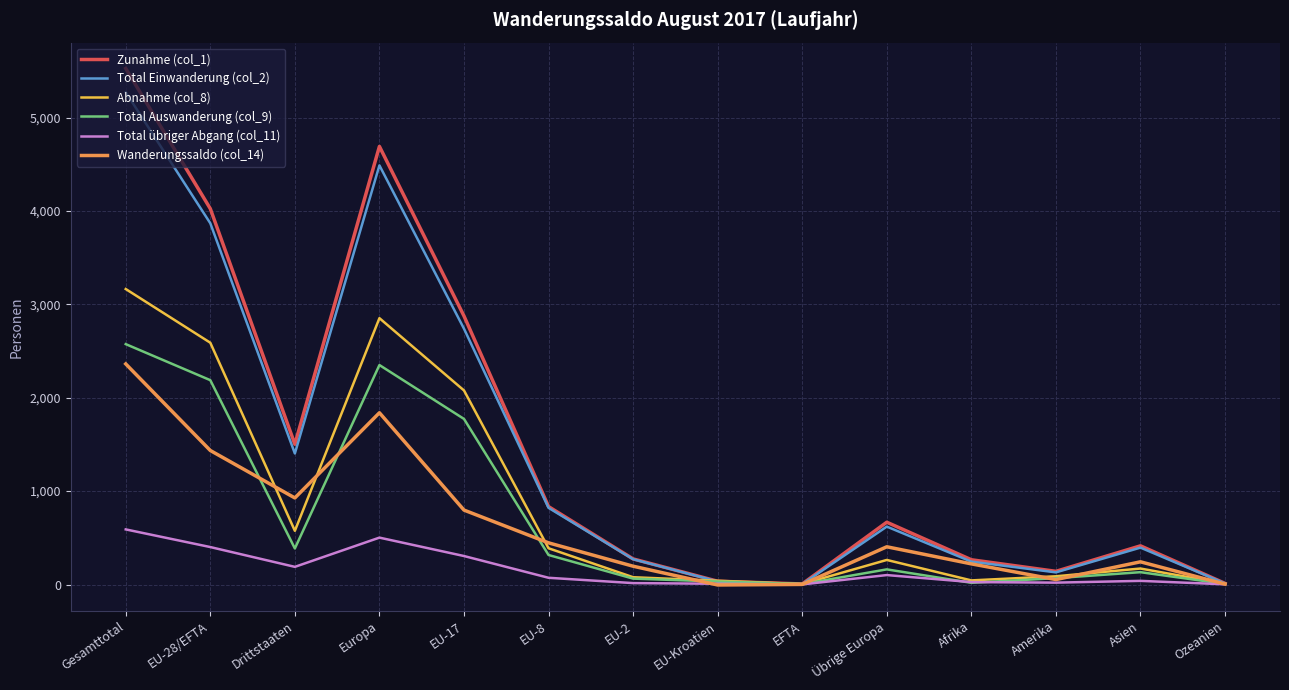

What is the difference between the second highest and second lowest values in the Total übriger Abgang (col_11) series?

500